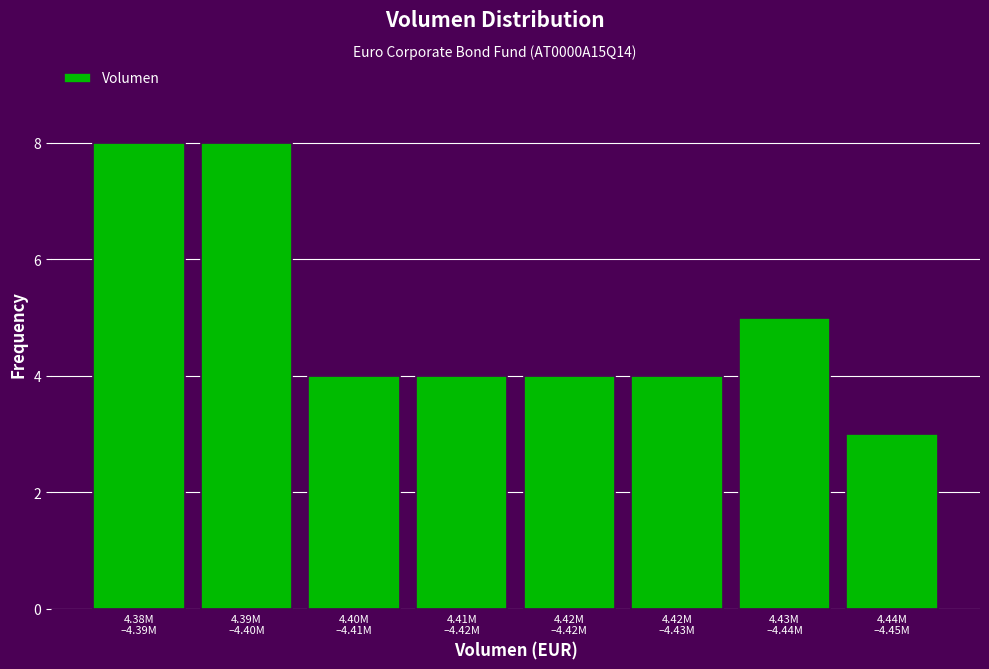

Reading left to right, extract all data points from this chart.

8	8	4	4	4	4	5	3